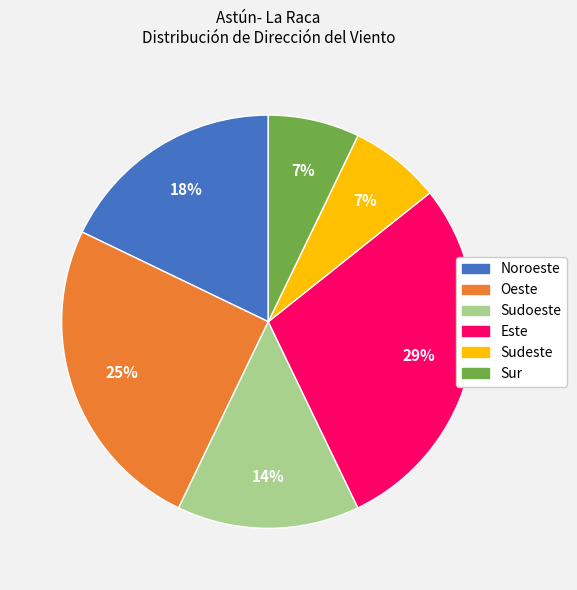

Is there a majority slice in this chart?

No